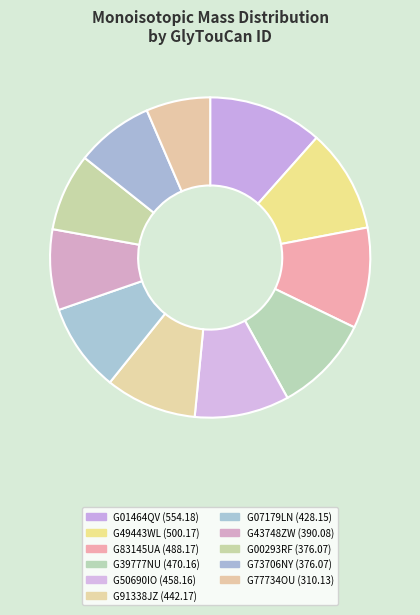

Does any single category account for the majority?

No